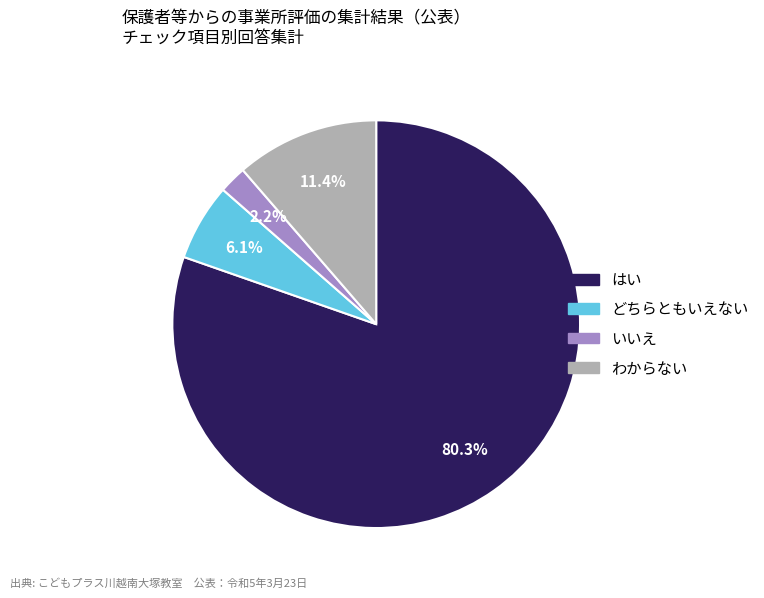

Does any single category account for the majority?

Yes